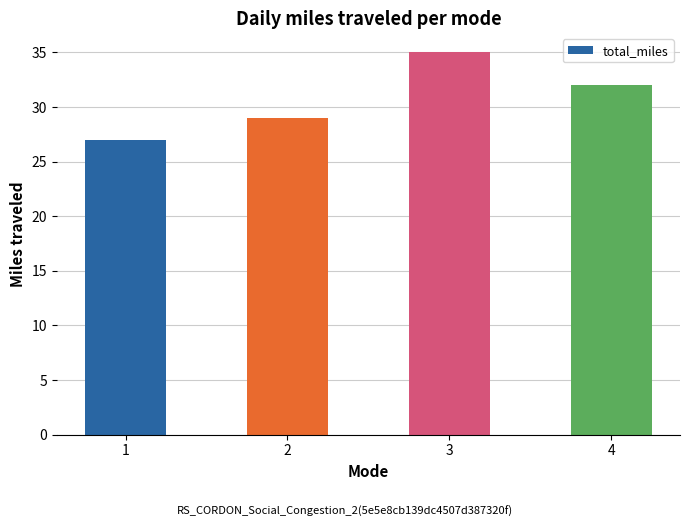

What is the change in value from 2 to 3?

+6